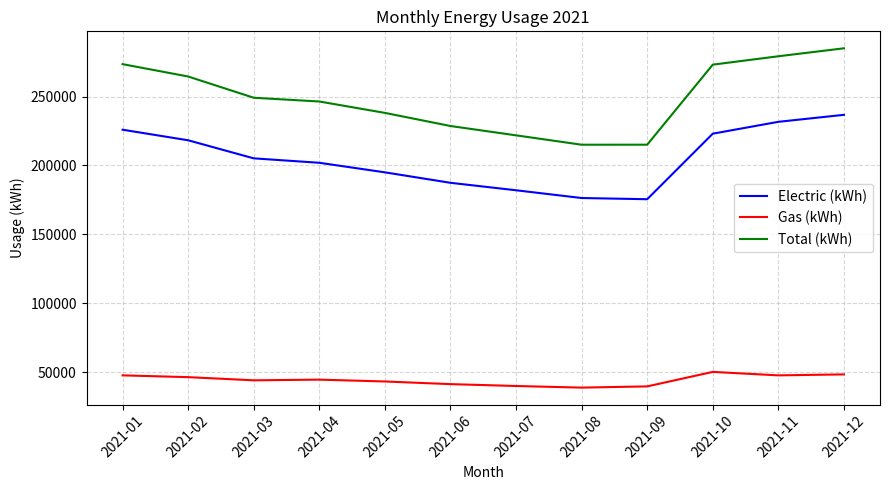

How many categories are shown in the chart?

12